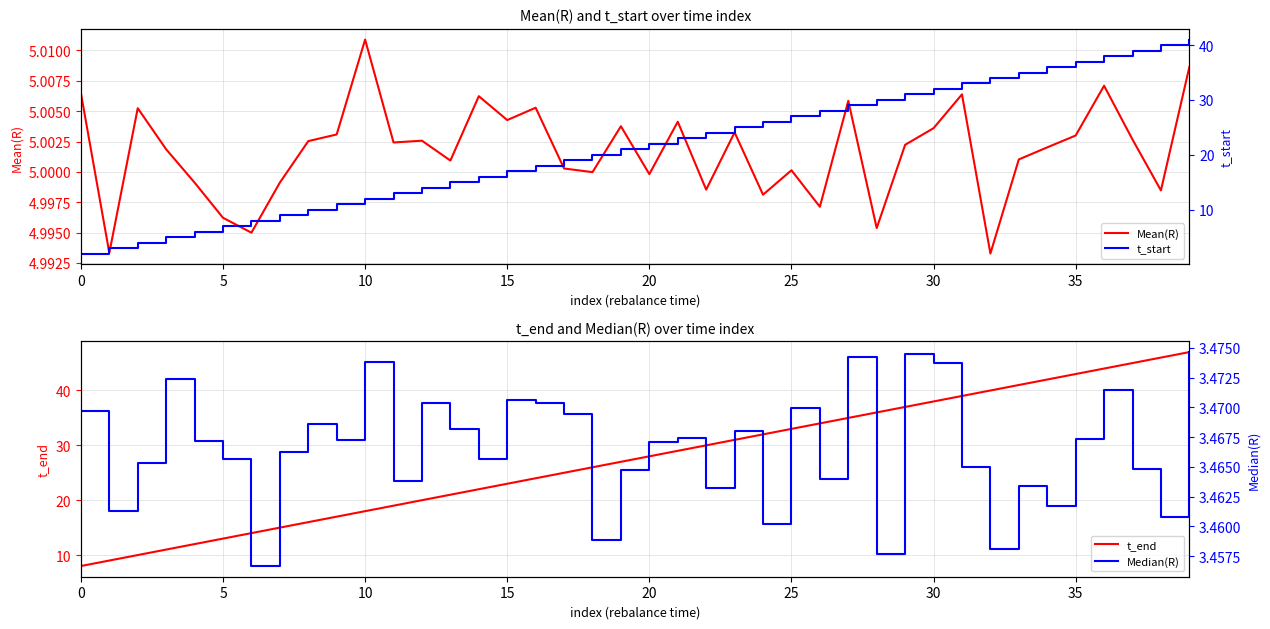

What is the label of the 32nd point from the left?

31